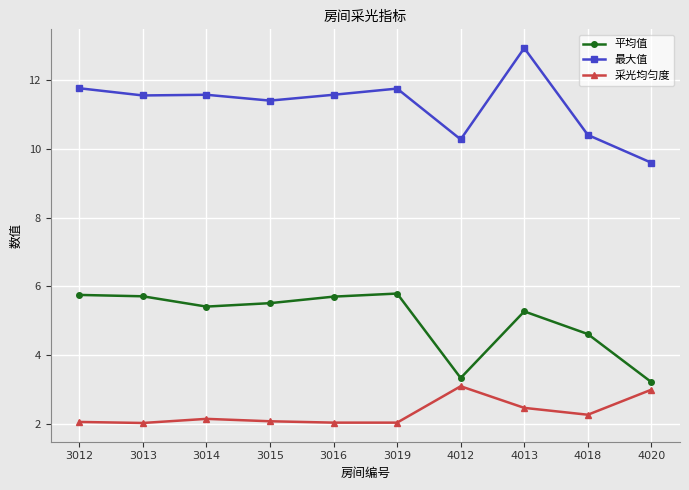

True or false: 采光均匀度 and 平均值 cross at least once.

False